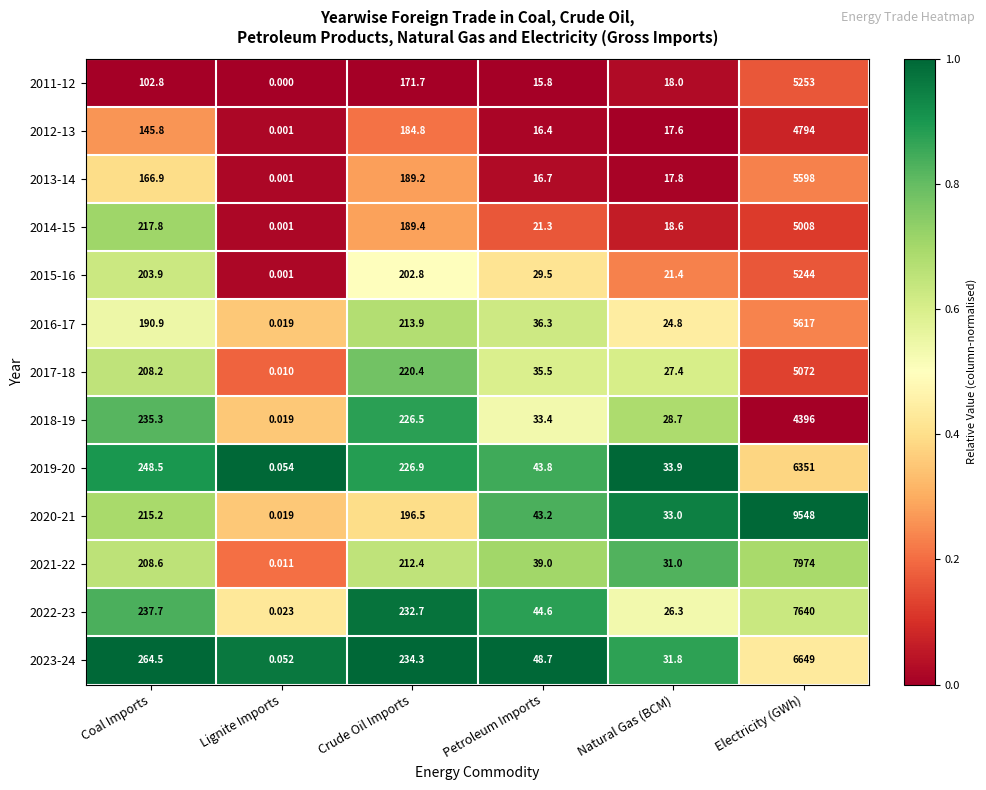

Count the number of categories in the chart.

6